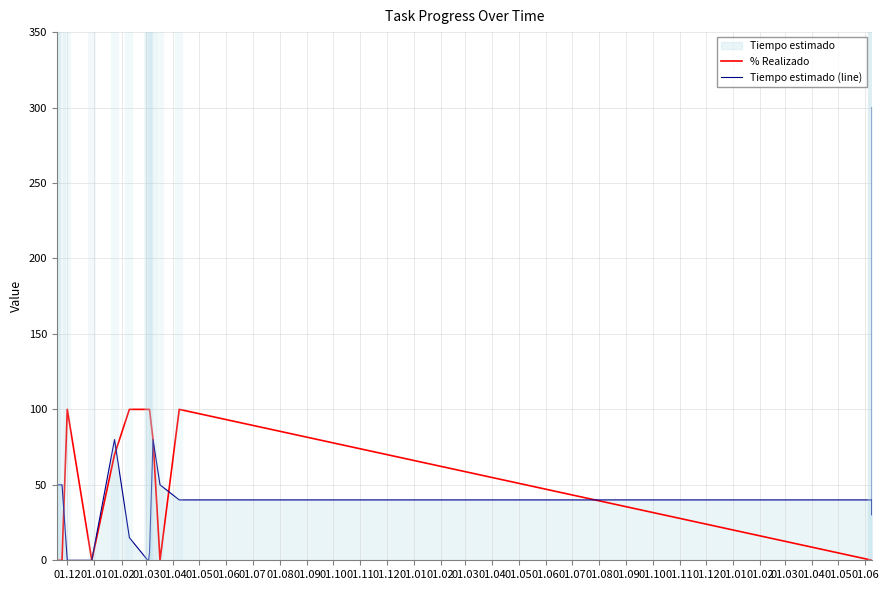

In Tiempo estimado (line), how many points are higher than both neighbors (excluding endpoints)?

2